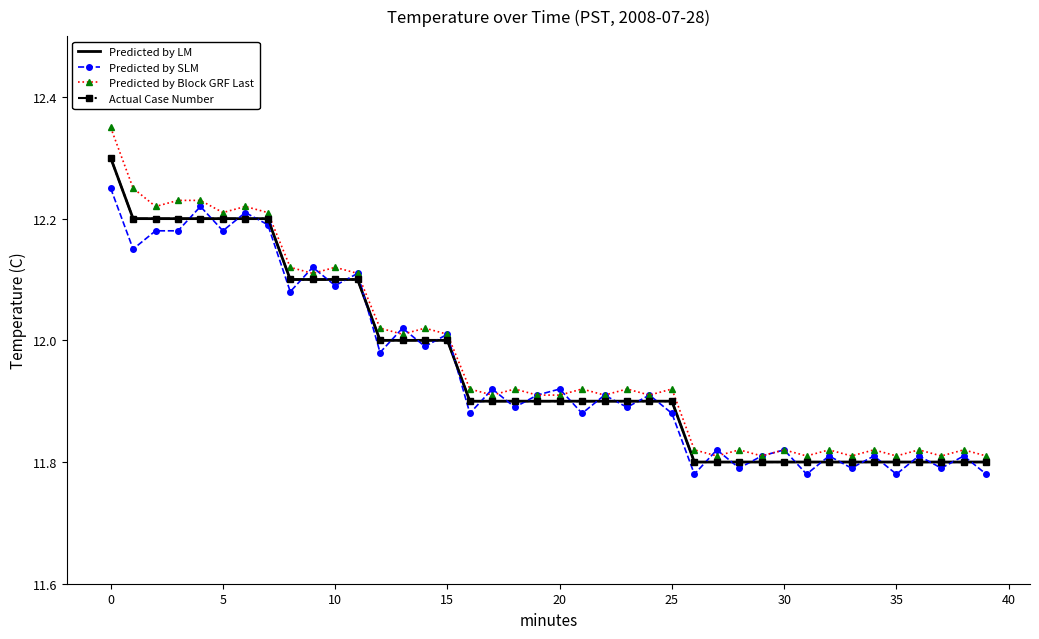

List the series in order of their peak value, lowest first.

Predicted by SLM, Predicted by LM, Actual Case Number, Predicted by Block GRF Last